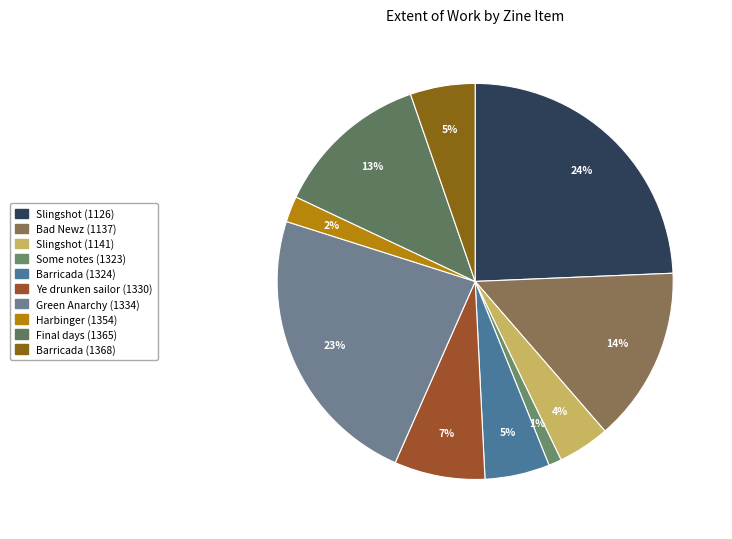

To the nearest percent, what is the average slice percentage?

10%